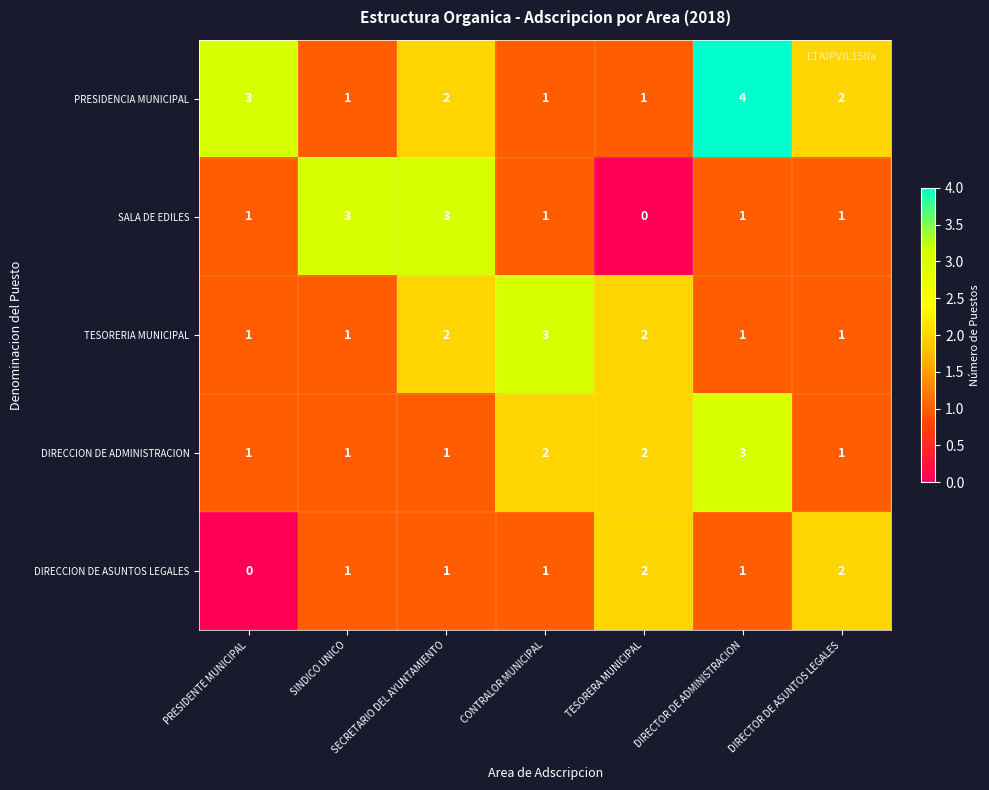

At which label does PRESIDENCIA MUNICIPAL first exceed 2?

PRESIDENTE MUNICIPAL